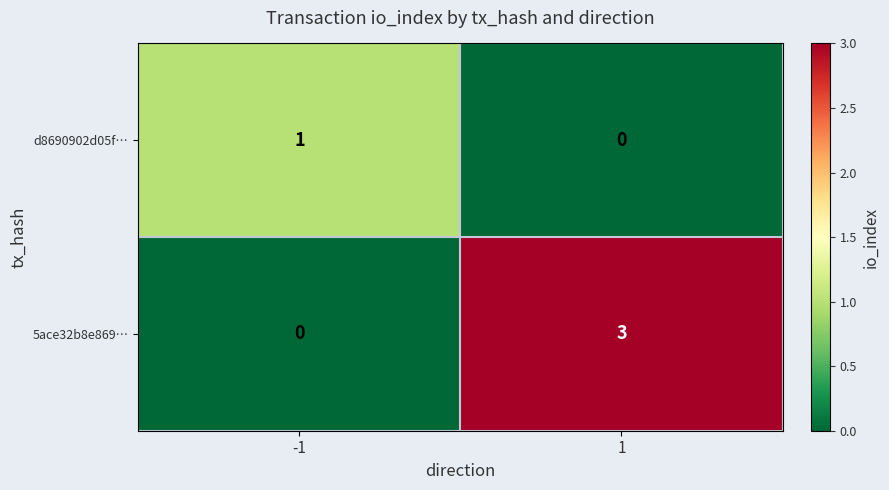

Rank the series by their average value, from lowest to highest.

d8690902d05f…, 5ace32b8e869…